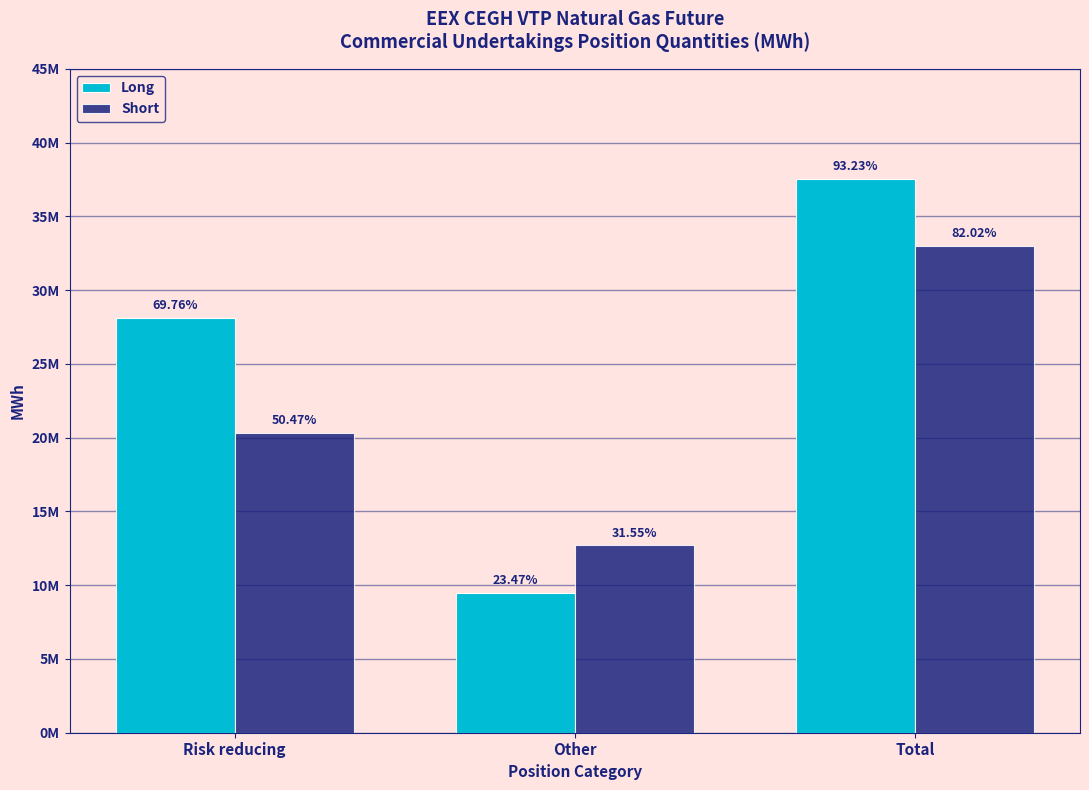

What are all the series names shown in the legend?

Long, Short